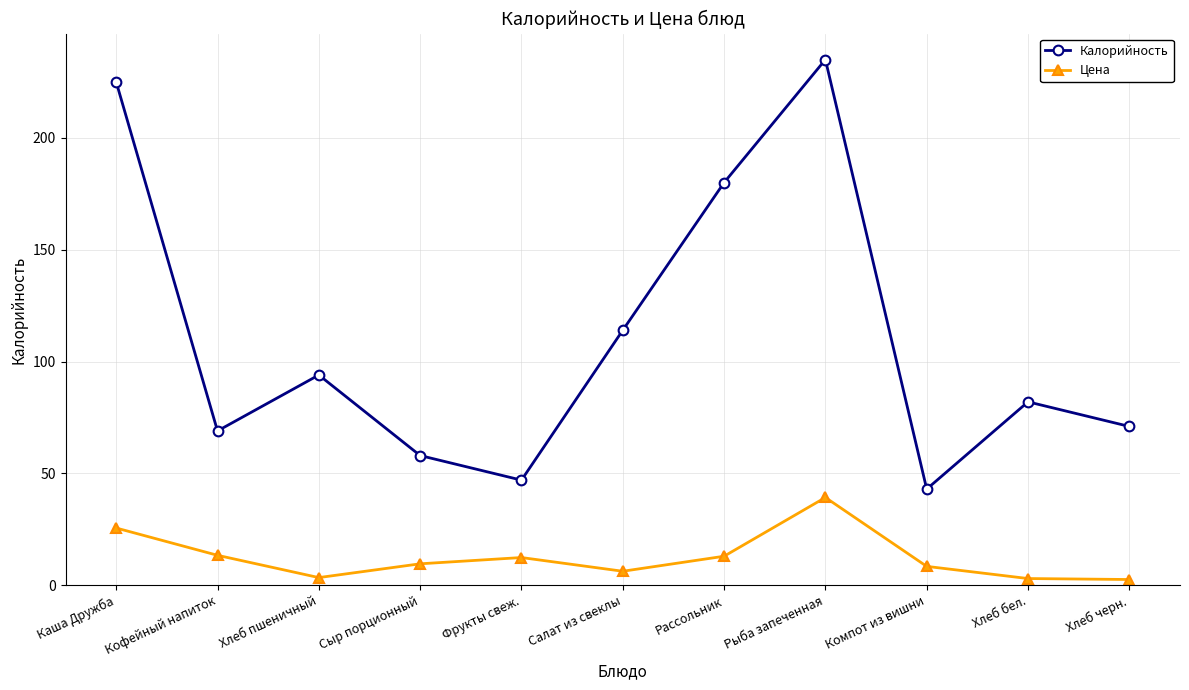

What is the sum of the Калорийность values at Компот из вишни and Хлеб пшеничный?

137.0